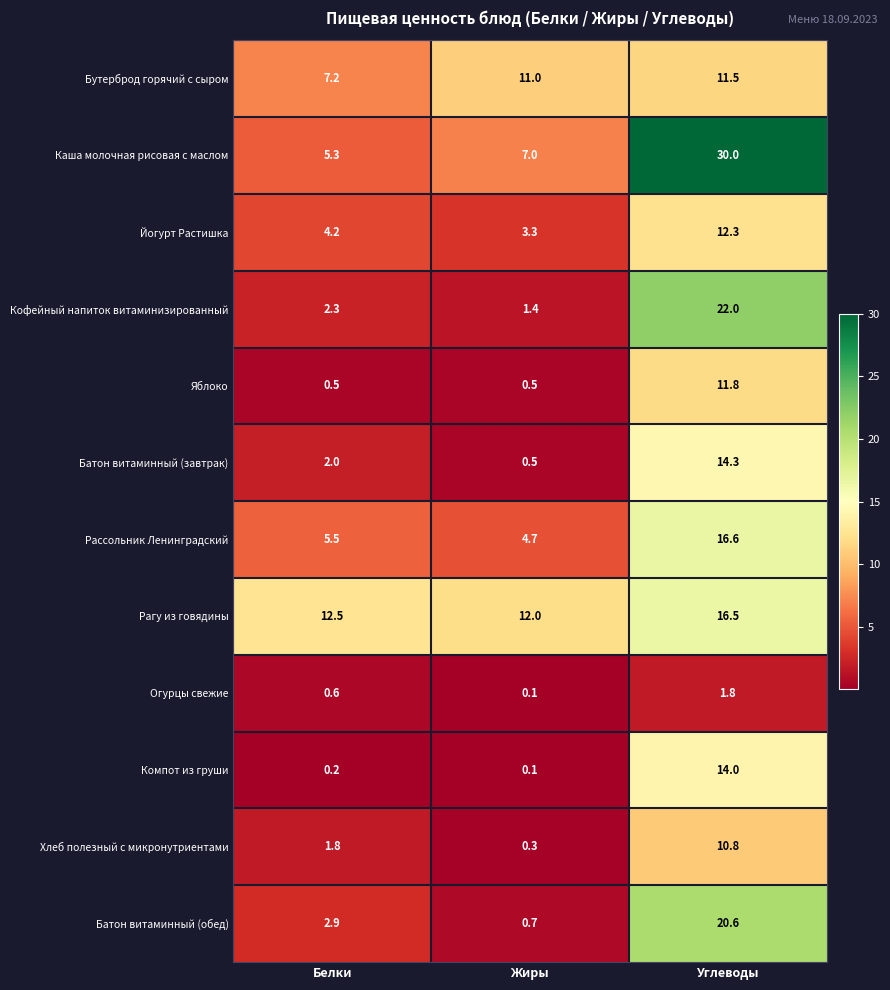

Rank the series by their maximum value, from lowest to highest.

Огурцы свежие, Хлеб полезный с микронутриентами, Бутерброд горячий с сыром, Яблоко, Йогурт Растишка, Компот из груши, Батон витаминный (завтрак), Рагу из говядины, Рассольник Ленинградский, Батон витаминный (обед), Кофейный напиток витаминизированный, Каша молочная рисовая с маслом